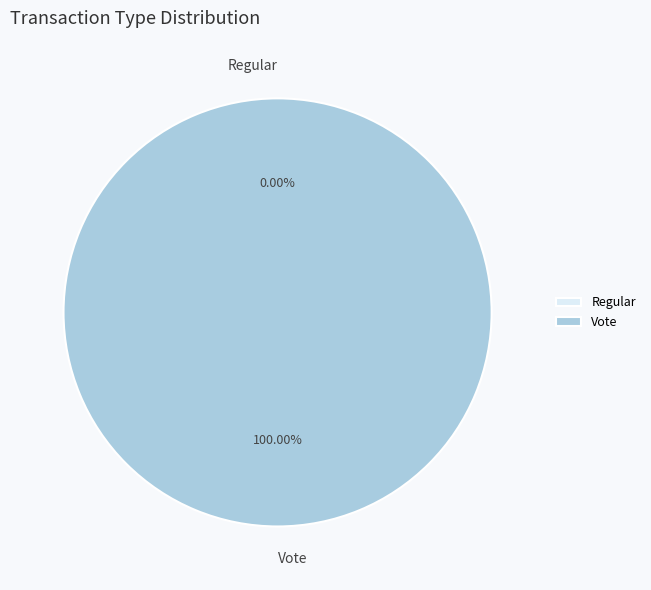

The Regular slice represents 1% of the pie. True or false?

False